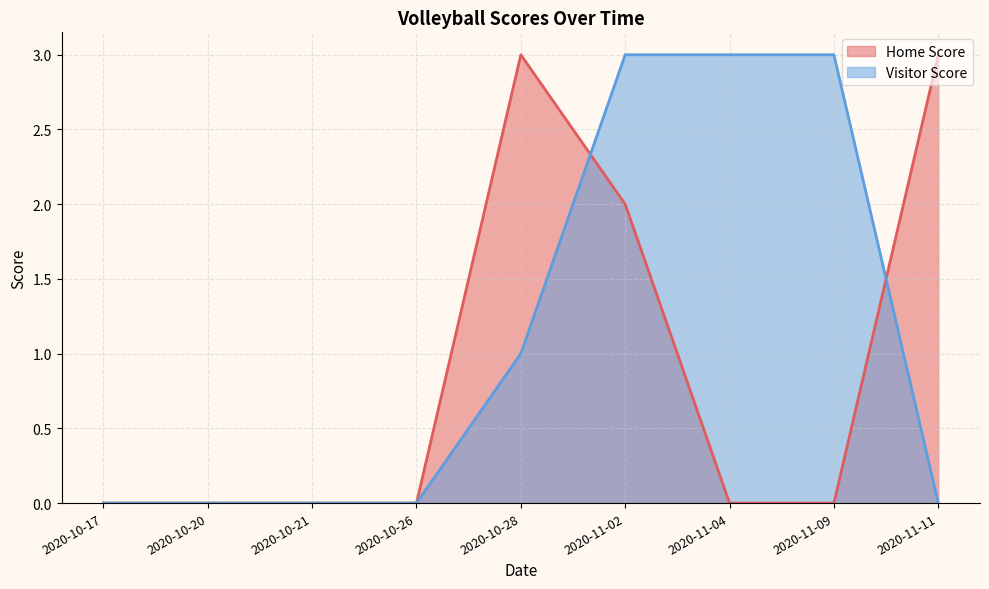

Count the Home Score values in the range 0 to 2.

7